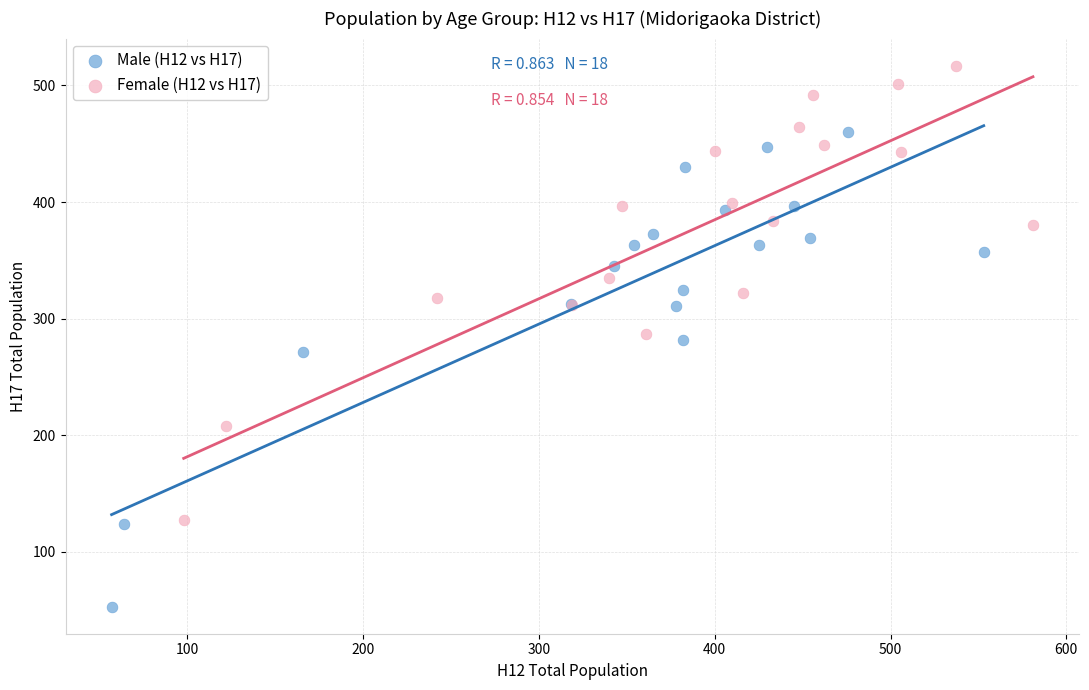

Which series has the largest Y range (max minus min)?

Male (H12 vs H17)